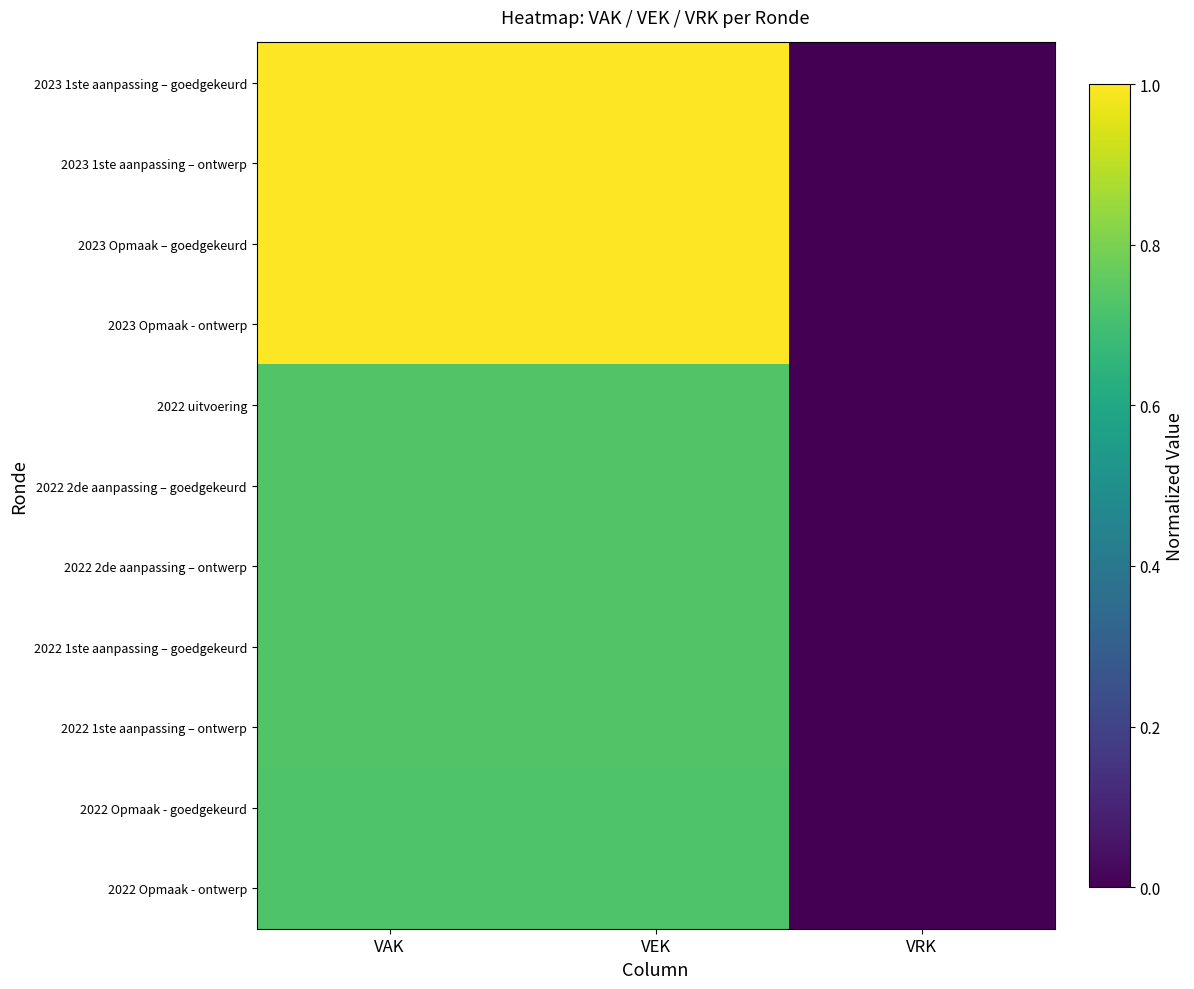

Which series has the largest total across all categories?

2023 Opmaak – goedgekeurd